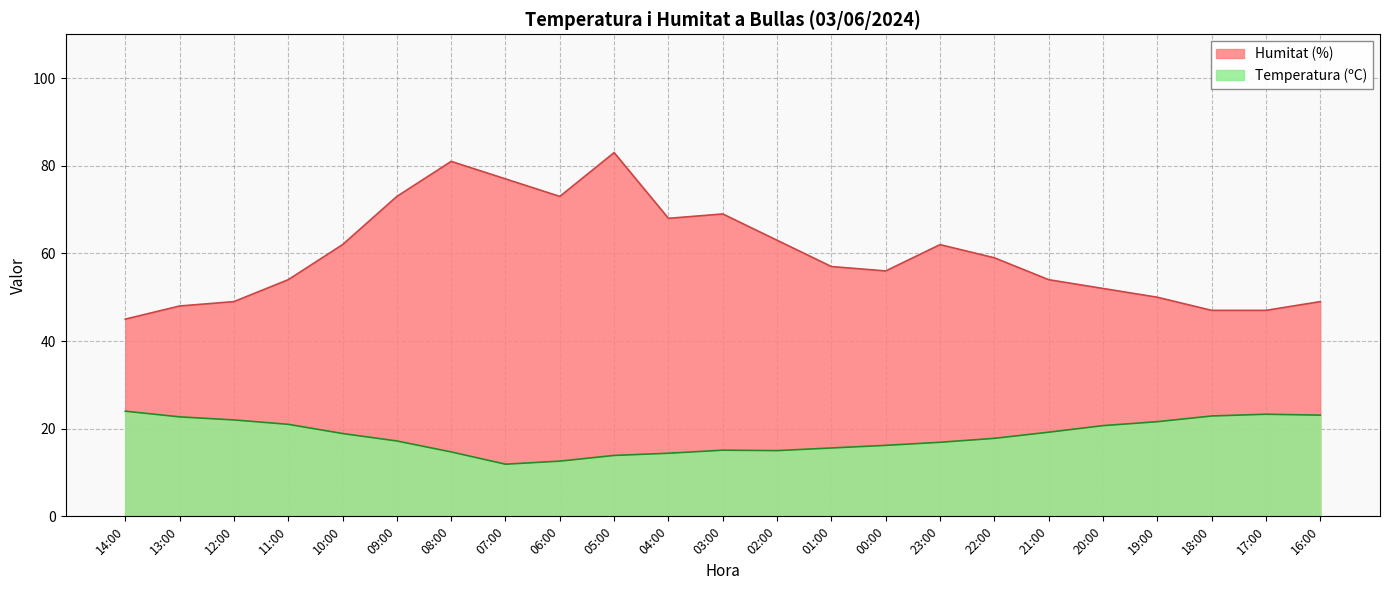

What is the sum of the Temperatura (ºC) values at 16:00 and 20:00?

43.8